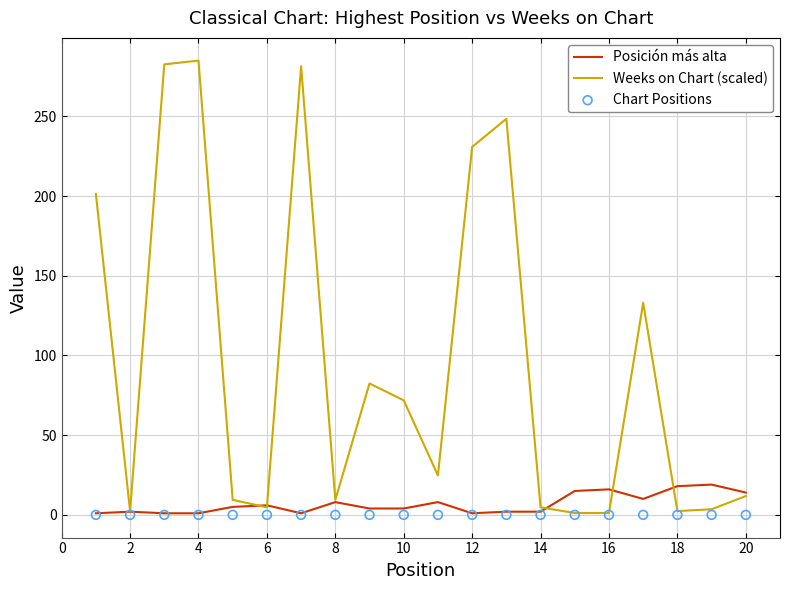

What are all the series names shown in the legend?

Posición más alta, Weeks on Chart (scaled), Chart Positions